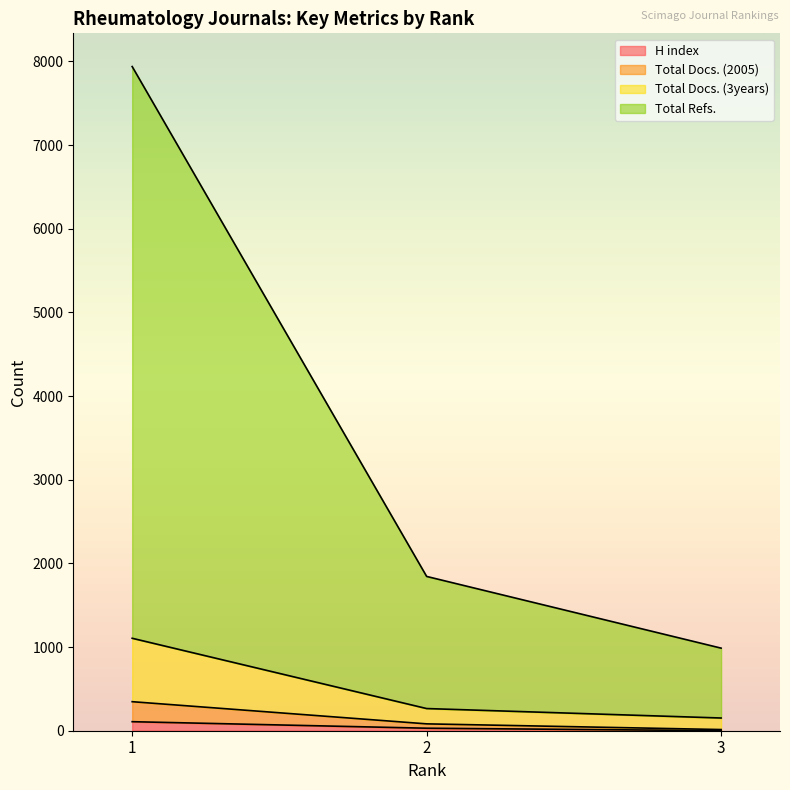

What is the approximate value of H index at 1, to the nearest 10?

110